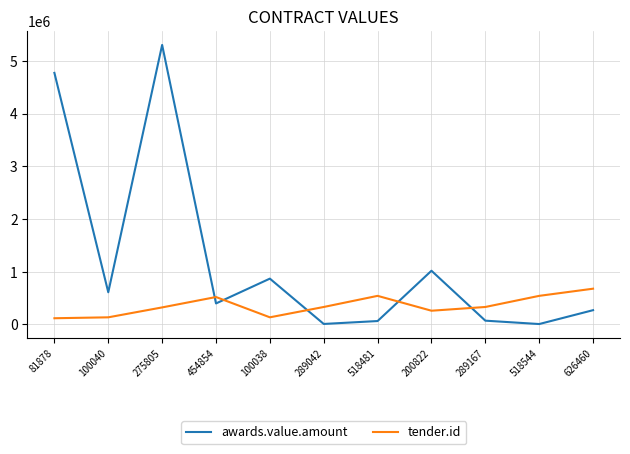

Is it true that tender.id equals 96318.3 at 289167?

False